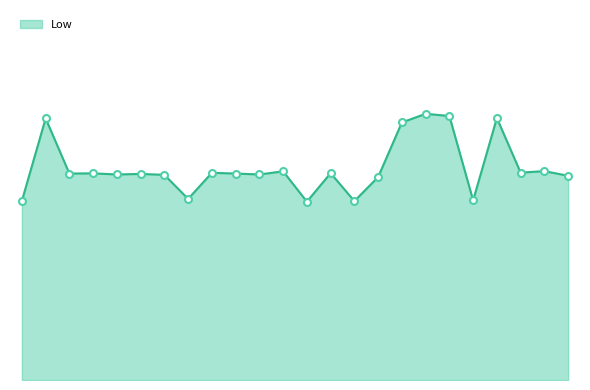

Where is the data nearest to the value 12?

26